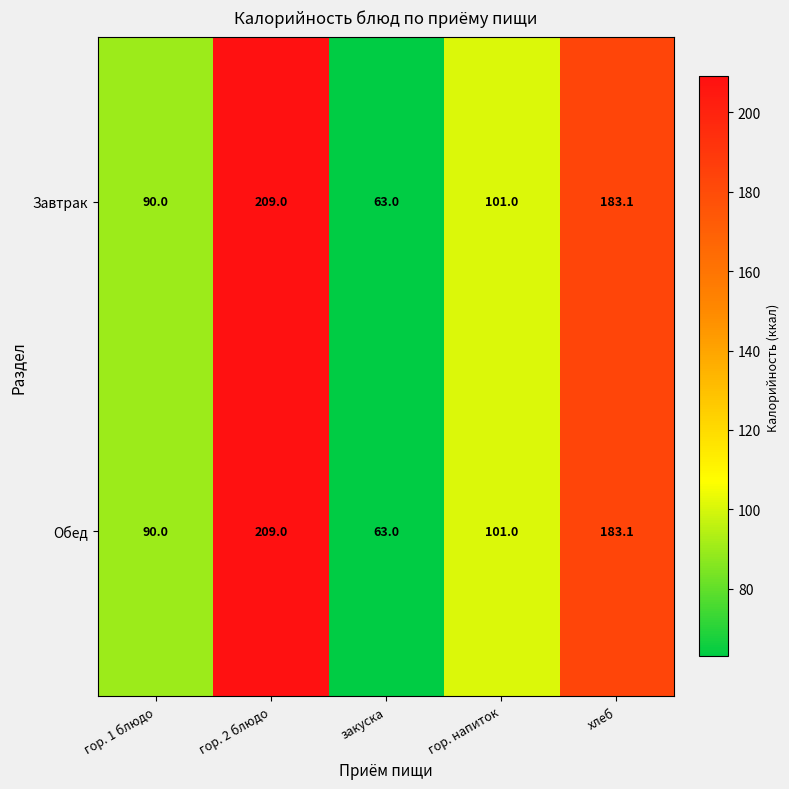

What is the total value across all series at гор. 1 блюдо?

180.0